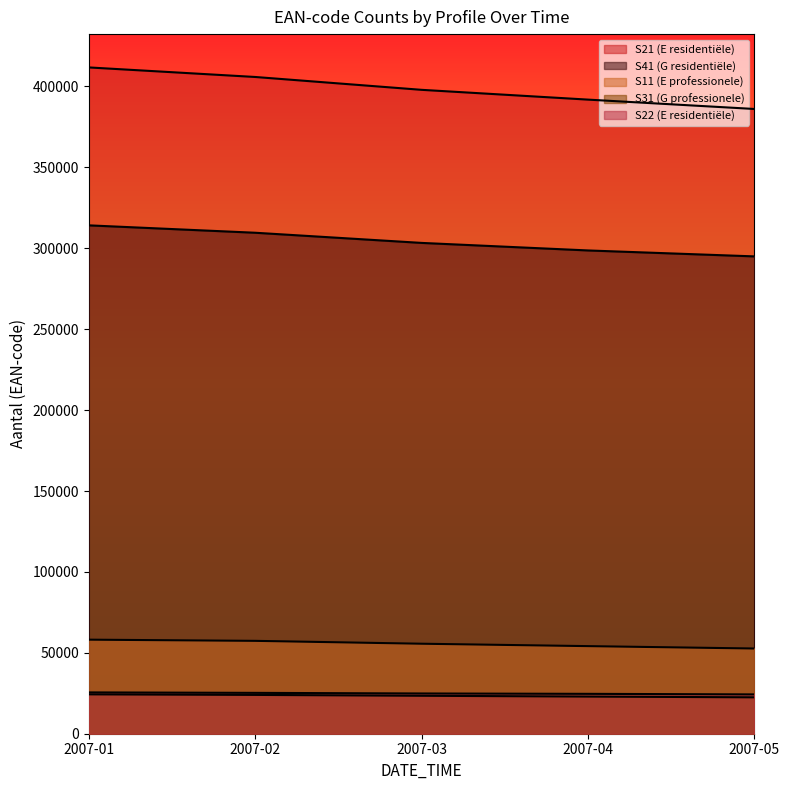

Rank the series by their maximum value, from highest to lowest.

S21 (E residentiële), S41 (G residentiële), S11 (E professionele), S22 (E residentiële), S31 (G professionele)